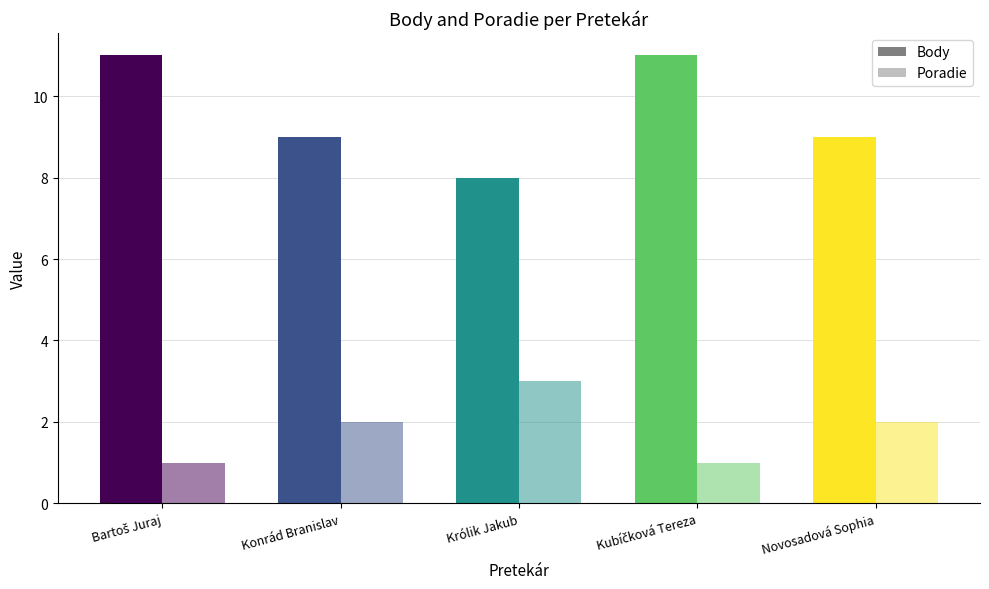

The Body series shows 11 at Kubíčková Tereza. True or false?

True